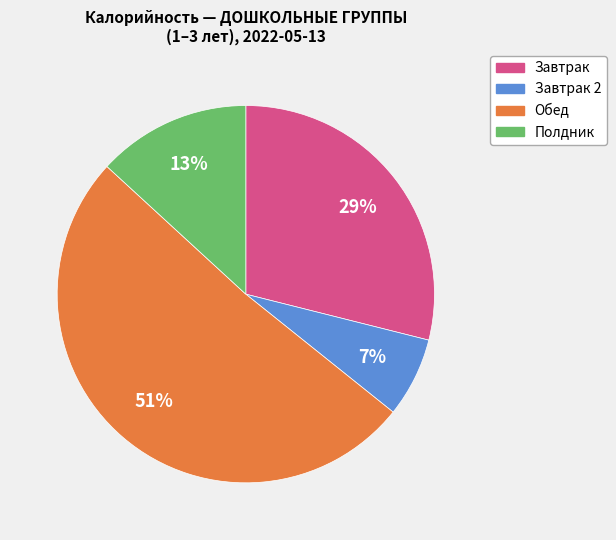

To the nearest percent, what is the difference between the largest and smallest slice percentages?

44%